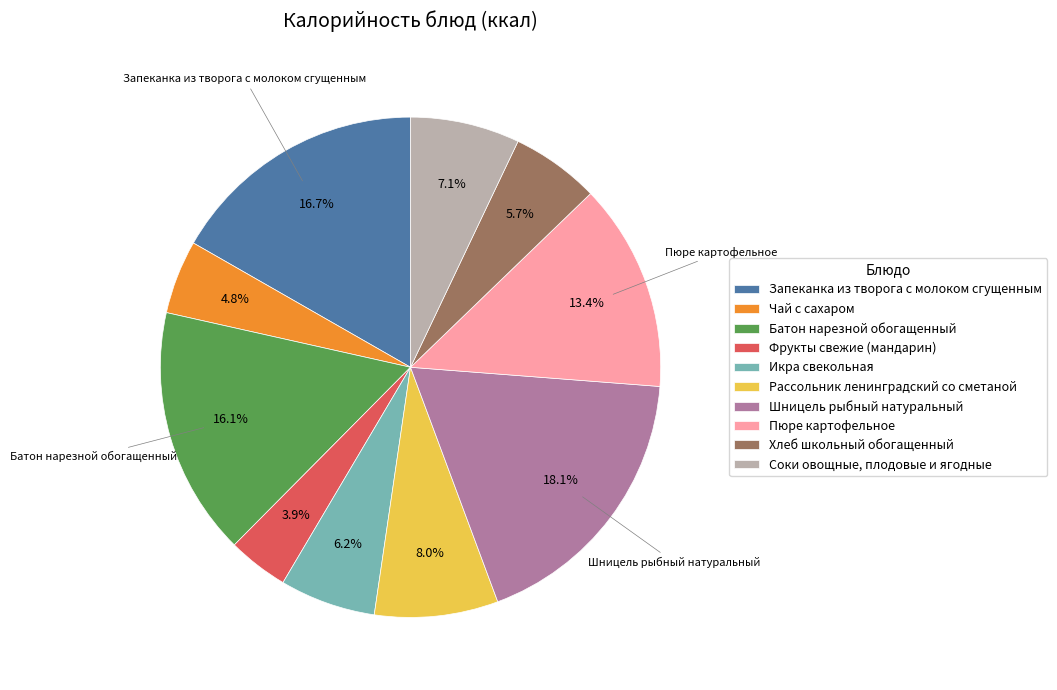

Which category has the smallest portion of the pie?

Фрукты свежие (мандарин)